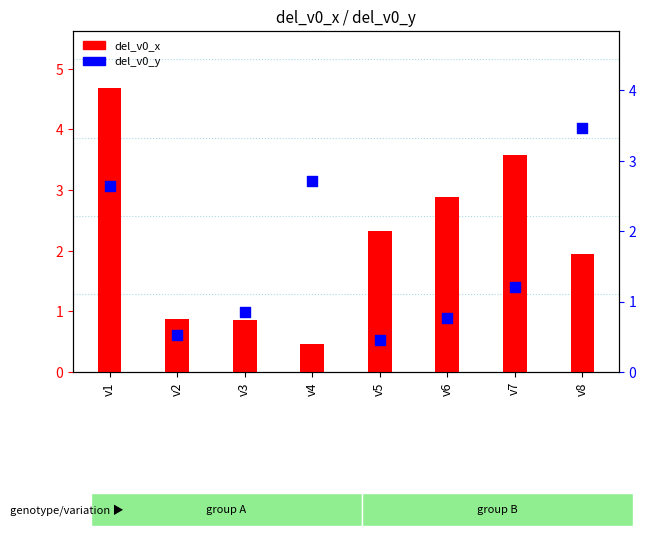

Which series contains the lowest Y value?

del_v0_y